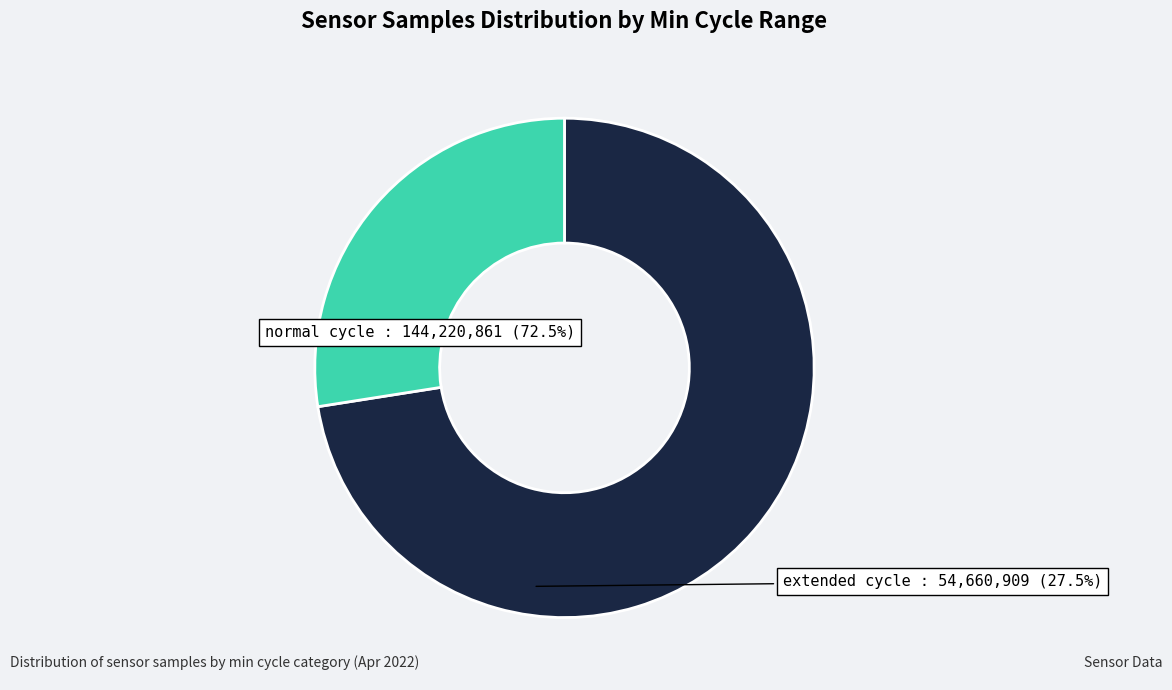

How many slices are in this pie chart?

2